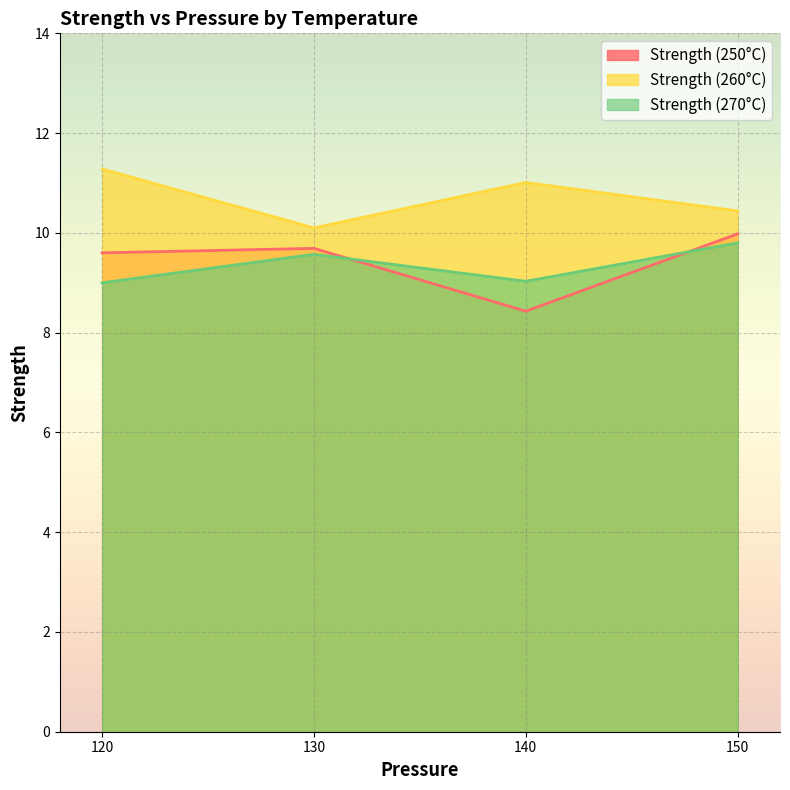

List the series in order of their peak value, highest first.

Strength (260°C), Strength (250°C), Strength (270°C)